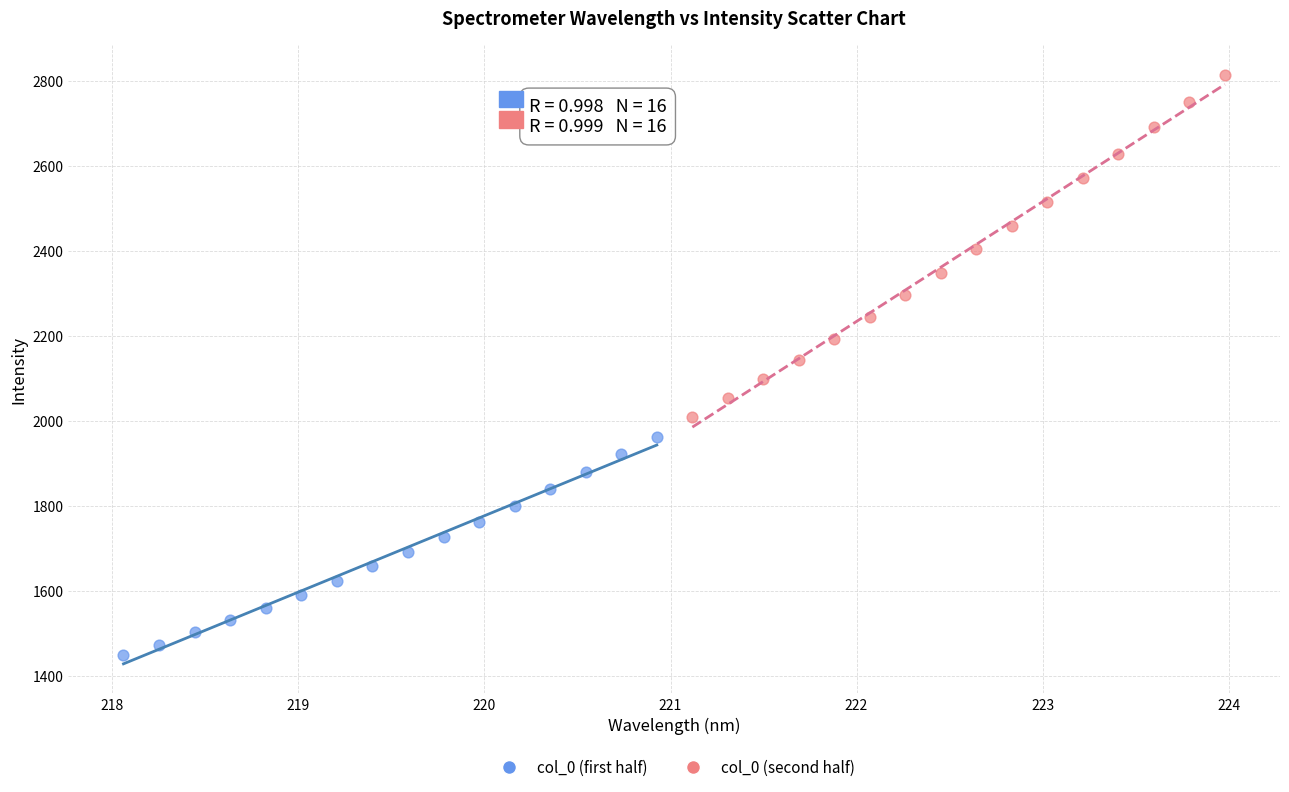

Which series has the largest Y range (max minus min)?

col_0 (second half)